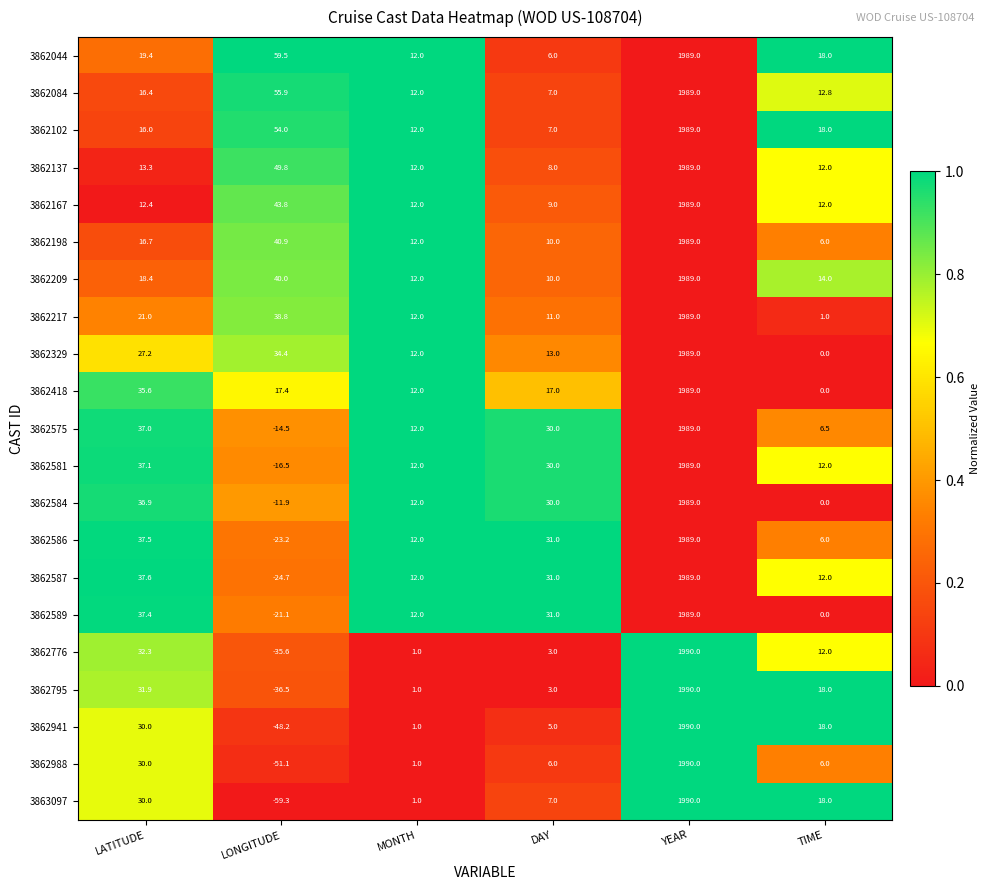

What is the spread (max minus min) of values at LATITUDE?

25.2